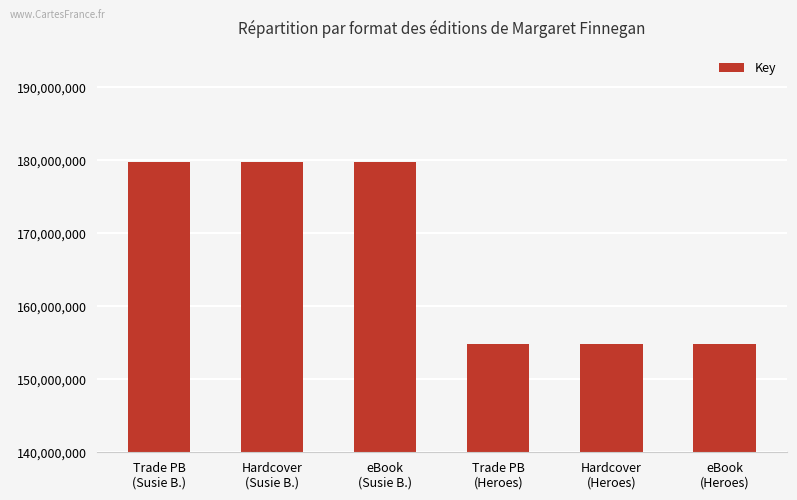

What is the change in value from Trade PB
(Susie B.) to eBook
(Heroes)?

-24831145